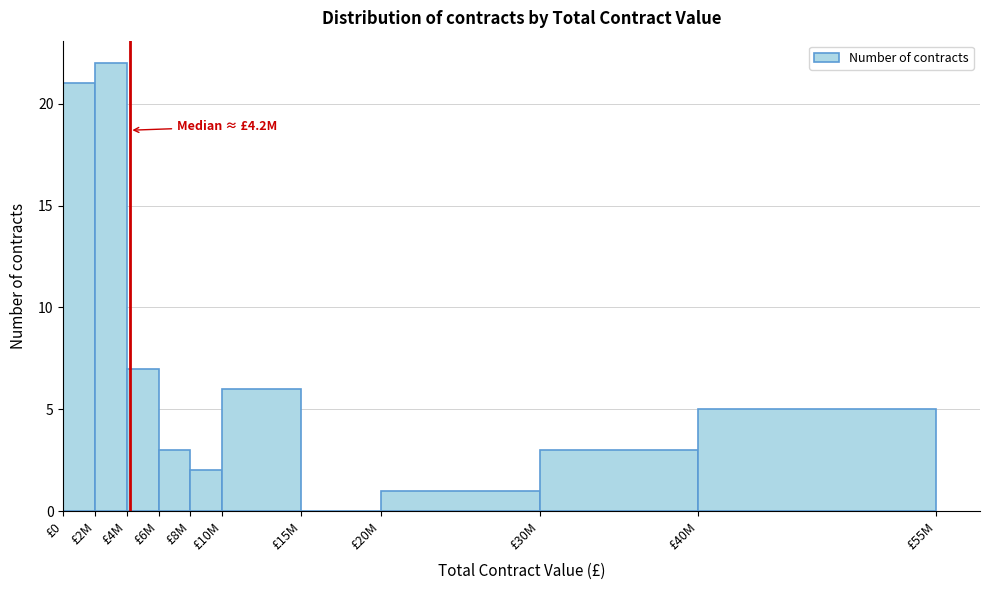

Reading left to right, list all the values displayed in this chart.

£0=21	£2M=22	£4M=7	£6M=3	£8M=2	£10M=6	£15M=0	£20M=1	£30M=3	£40M=5